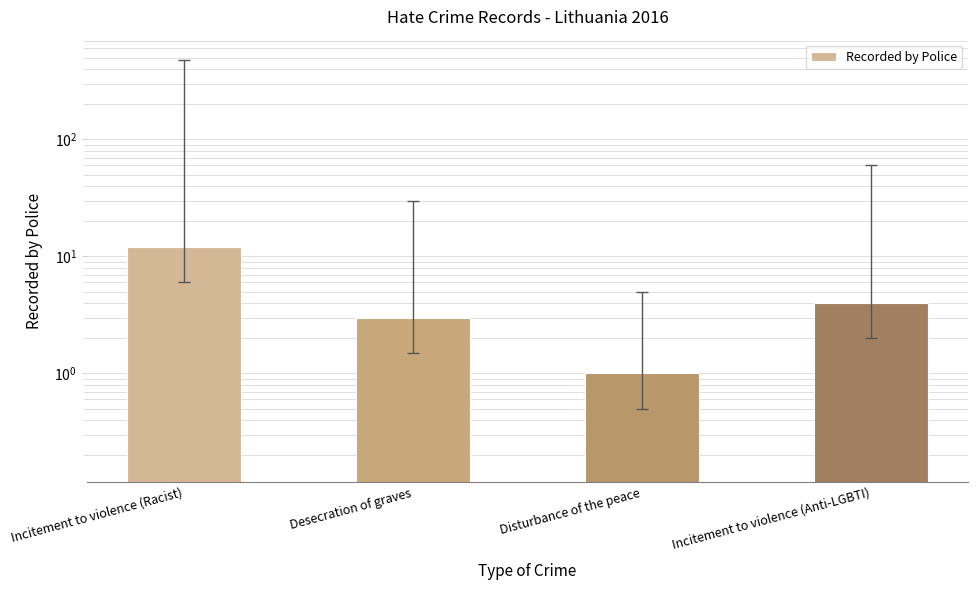

At which label does the data first exceed 4?

Incitement to violence (Racist)